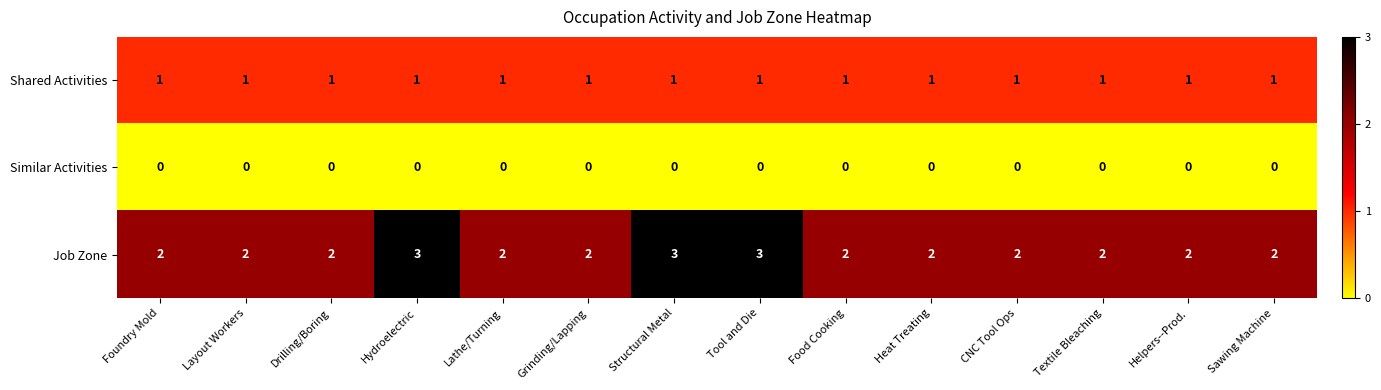

Count the number of data series in this chart.

3